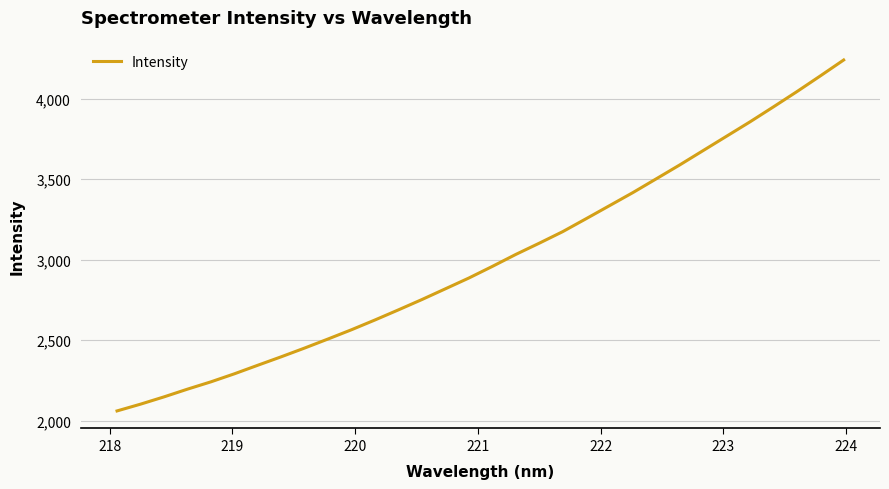

What is the average value?

3003.4